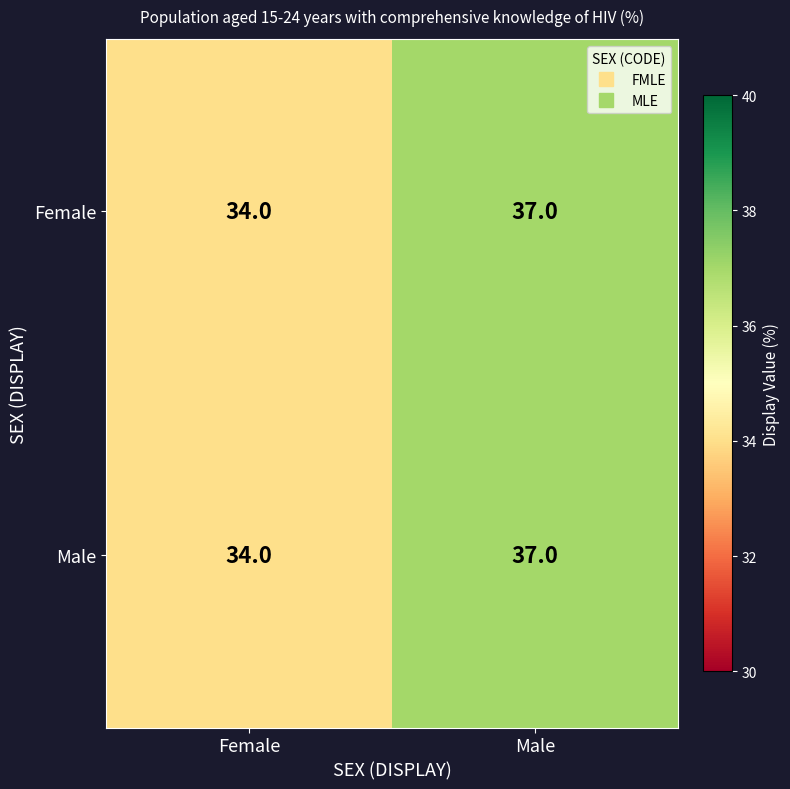

What is the total value across all series at Female?

68